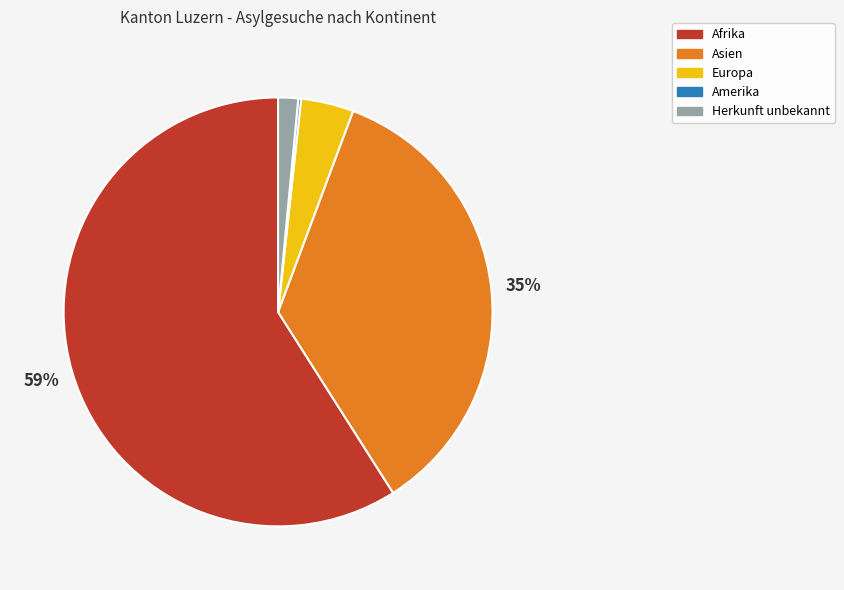

What is the majority slice?

Afrika